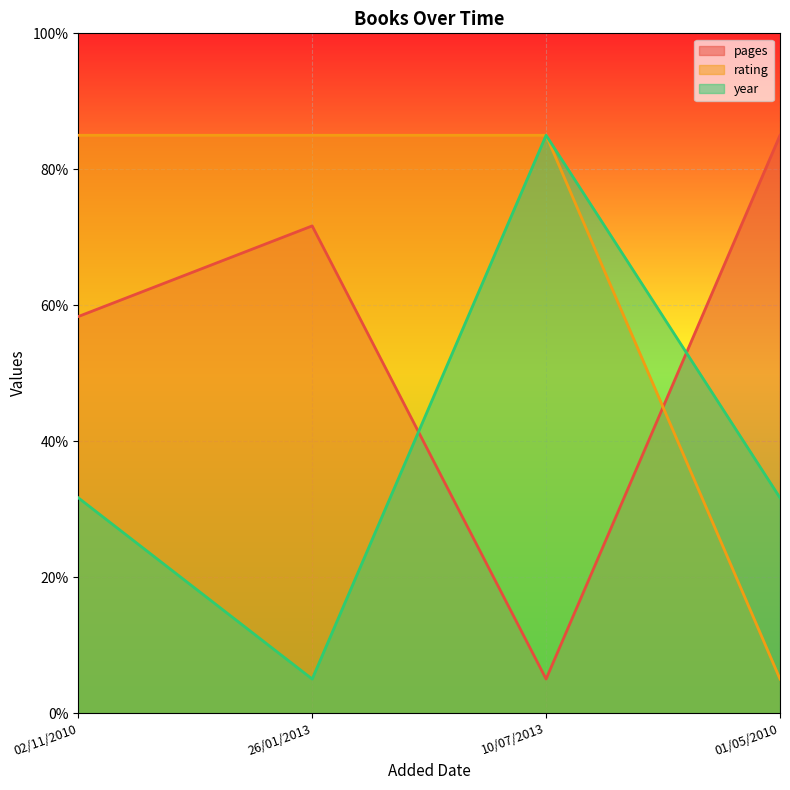

After their last crossing, which series has the higher values: year or pages?

pages